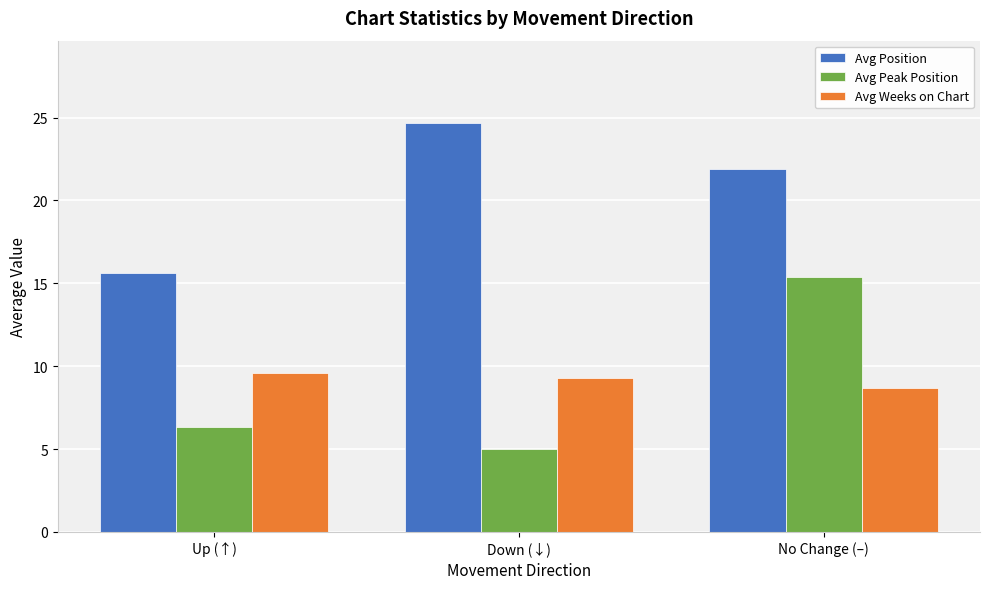

What is the difference between the highest and lowest values at Down (↓)?

19.7